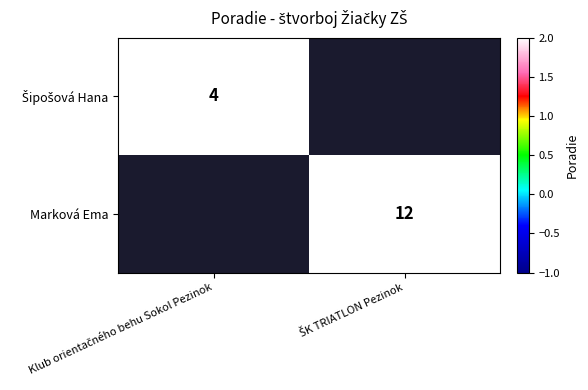

Which has a higher value, Klub orientačného behu Sokol Pezinok or ŠK TRIATLON Pezinok?

ŠK TRIATLON Pezinok